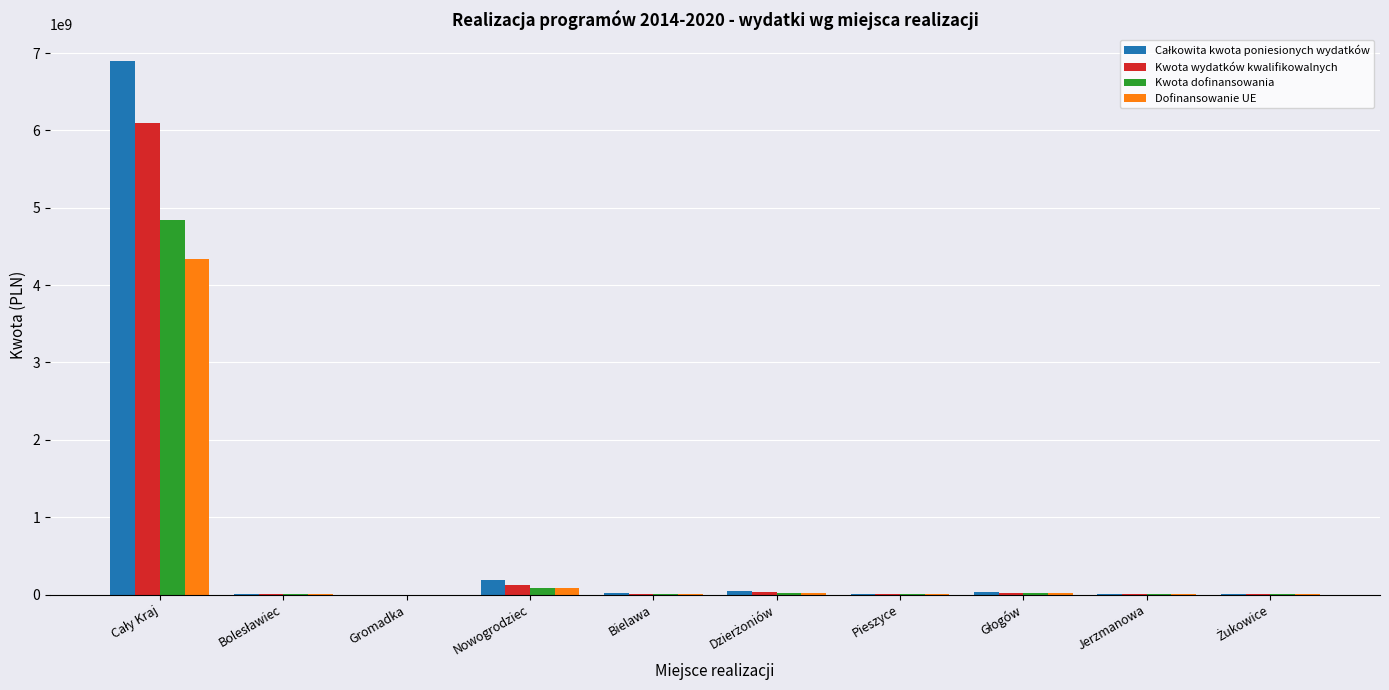

What is the value of the Całkowita kwota poniesionych wydatków bar at the 2nd from the left?

3145695.2